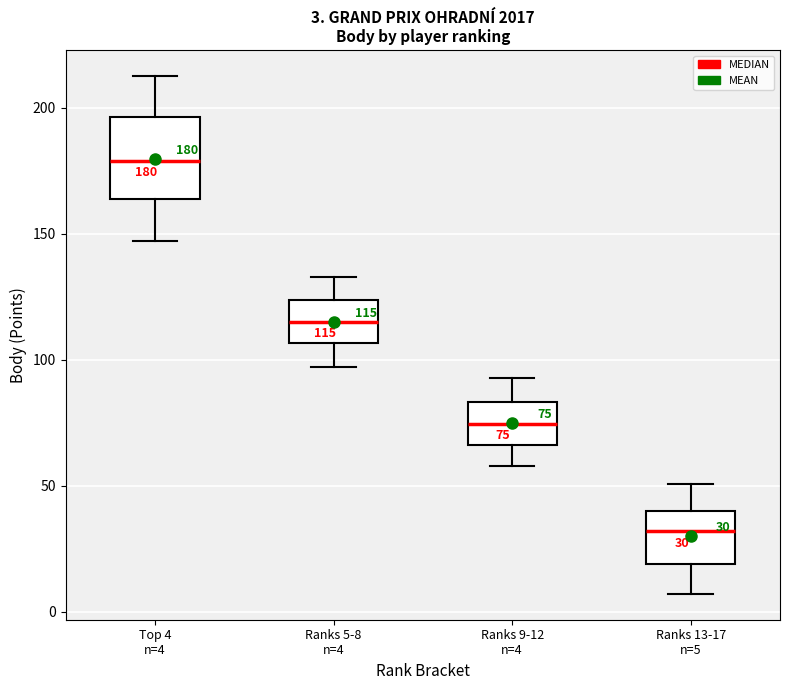

Which box's median line is the lowest?

Ranks 13-17 n=5